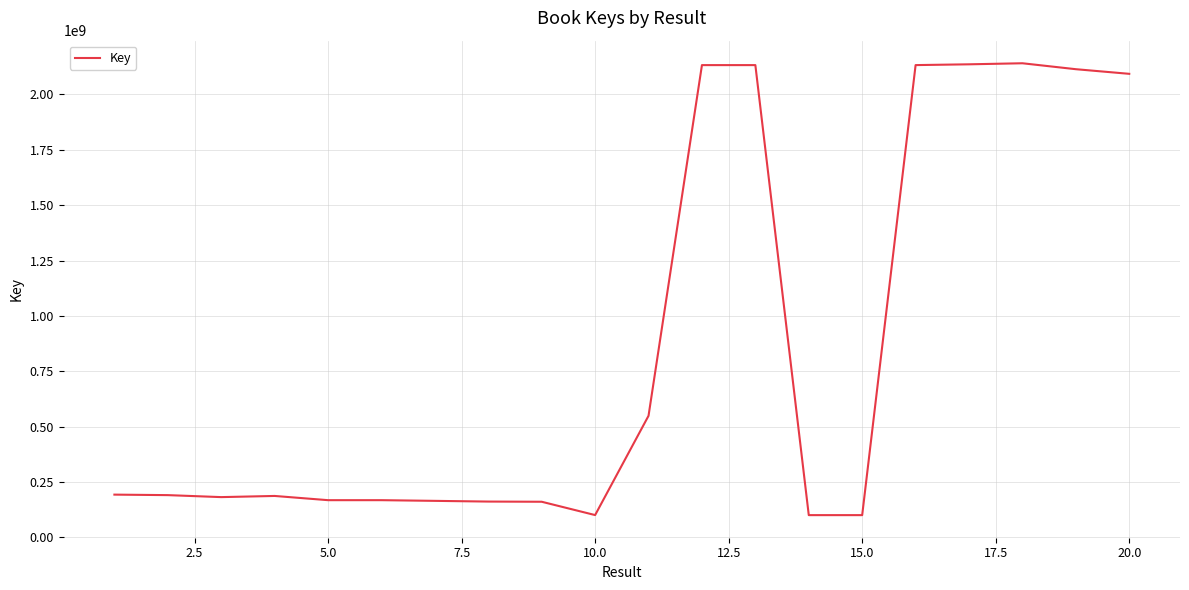

What is the difference between the maximum and minimum values?

2039851746